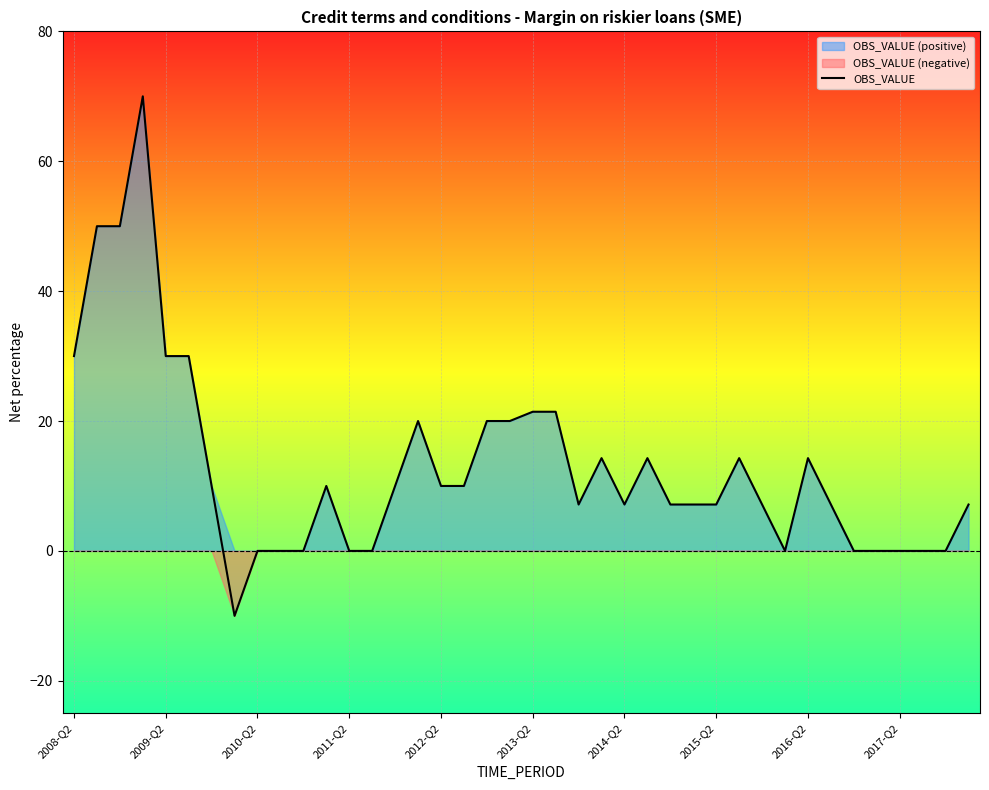

What is the minimum value for OBS_VALUE?

-10.0